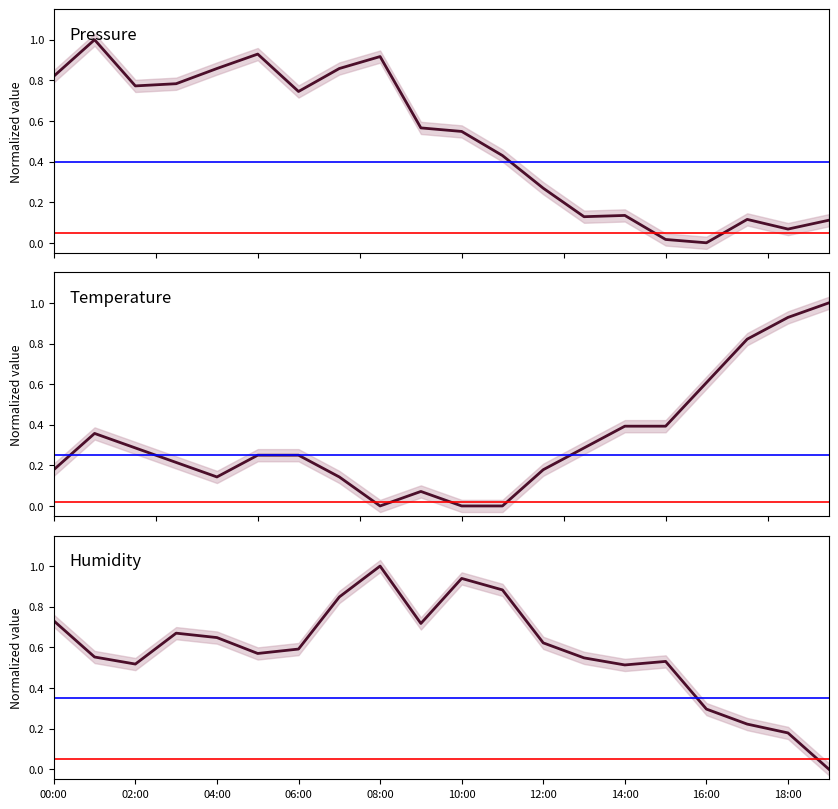

How many interior local valleys does the Pressure series have?

5